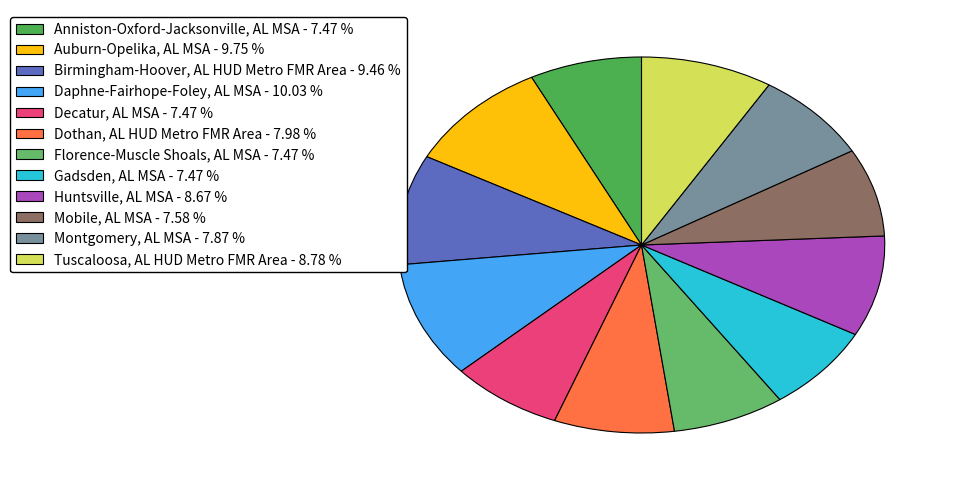

Is Mobile, AL MSA the majority of the pie?

No